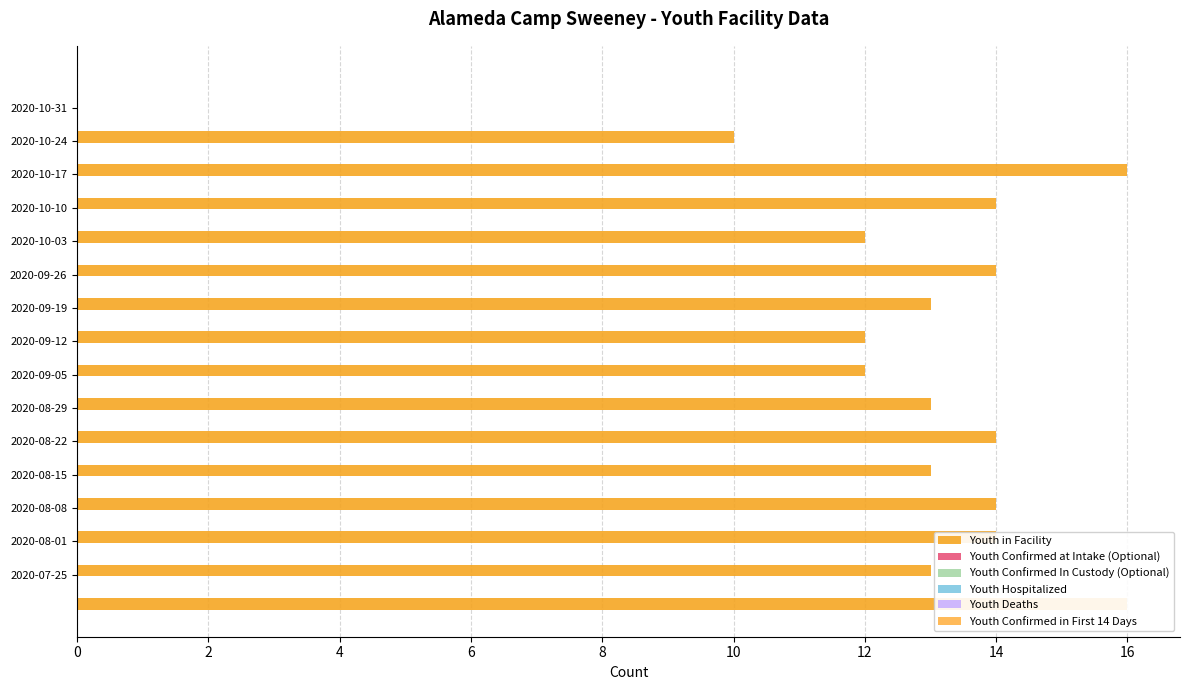

What is the value of the Youth Hospitalized bar at the 8th from the left?

0.3